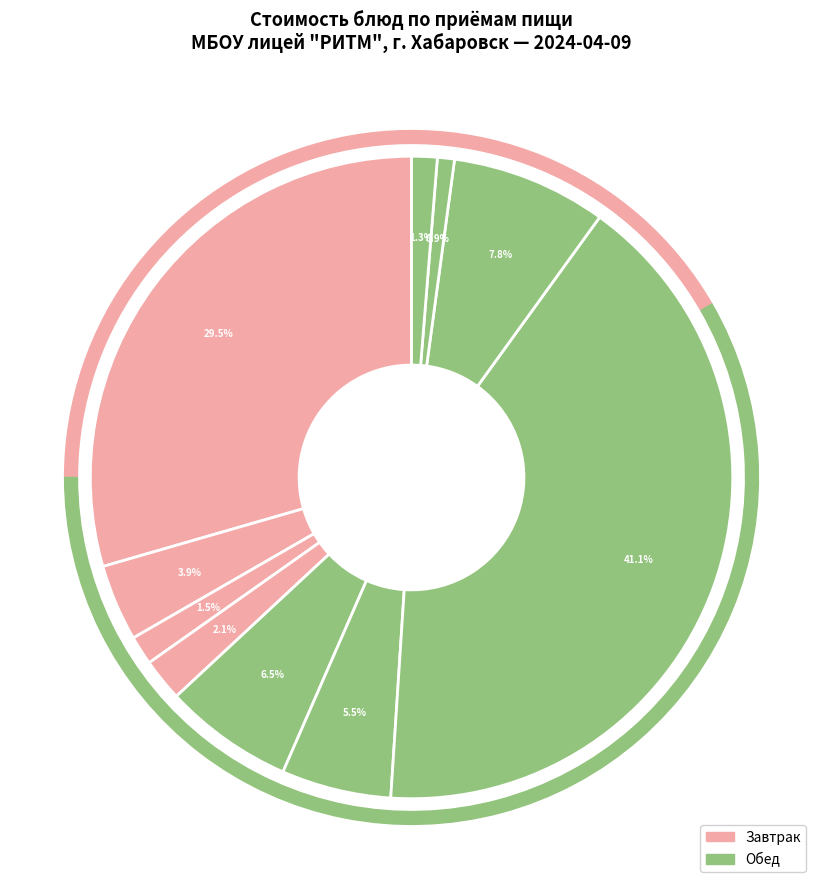

To the nearest percent, what is the difference between the largest and smallest slice percentages?

40%